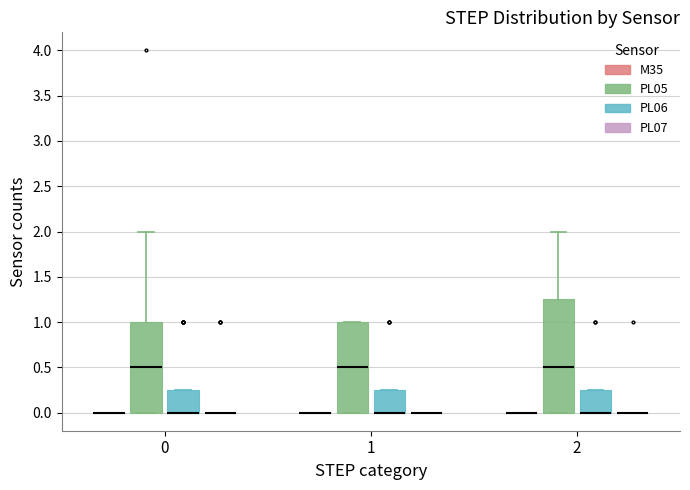

Reading left to right, read every box against the y-axis: the position of its median line, the range the box covers, and the ends of its whiskers. The values are not printed on the chart, so give them approximately, as read against the axis.

0 (M35): box collapsed to a line at 0.00, whiskers 0.00 to 0.00
0 (PL05): median 0.50, box 0.00 to 1.00, whiskers 0.00 to 2.00
0 (PL06): median 0.00 (drawn on the box's lower edge), box 0.00 to 0.25, whiskers 0.00 to 0.25
0 (PL07): box collapsed to a line at 0.00, whiskers 0.00 to 0.00
1 (M35): box collapsed to a line at 0.00, whiskers 0.00 to 0.00
1 (PL05): median 0.50, box 0.00 to 1.00, whiskers 0.00 to 1.00
1 (PL06): median 0.00 (drawn on the box's lower edge), box 0.00 to 0.25, whiskers 0.00 to 0.25
1 (PL07): box collapsed to a line at 0.00, whiskers 0.00 to 0.00
2 (M35): box collapsed to a line at 0.00, whiskers 0.00 to 0.00
2 (PL05): median 0.50, box 0.00 to 1.25, whiskers 0.00 to 2.00
2 (PL06): median 0.00 (drawn on the box's lower edge), box 0.00 to 0.25, whiskers 0.00 to 0.25
2 (PL07): box collapsed to a line at 0.00, whiskers 0.00 to 0.00